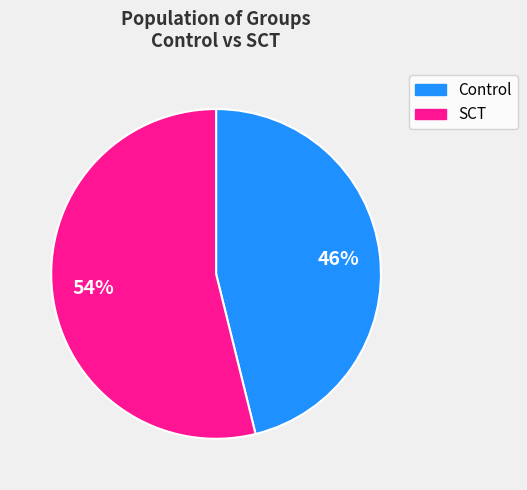

Rank the categories by value from lowest to highest.

Control, SCT